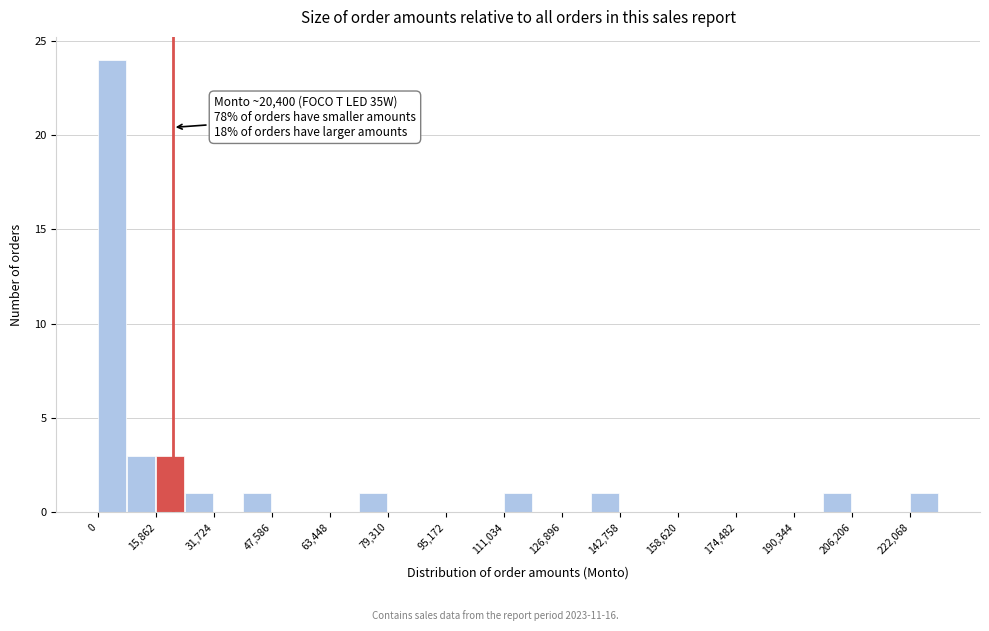

Around what value on the x-axis is the tallest bar? Give the approximate position of its centre, as read against the axis.

4000